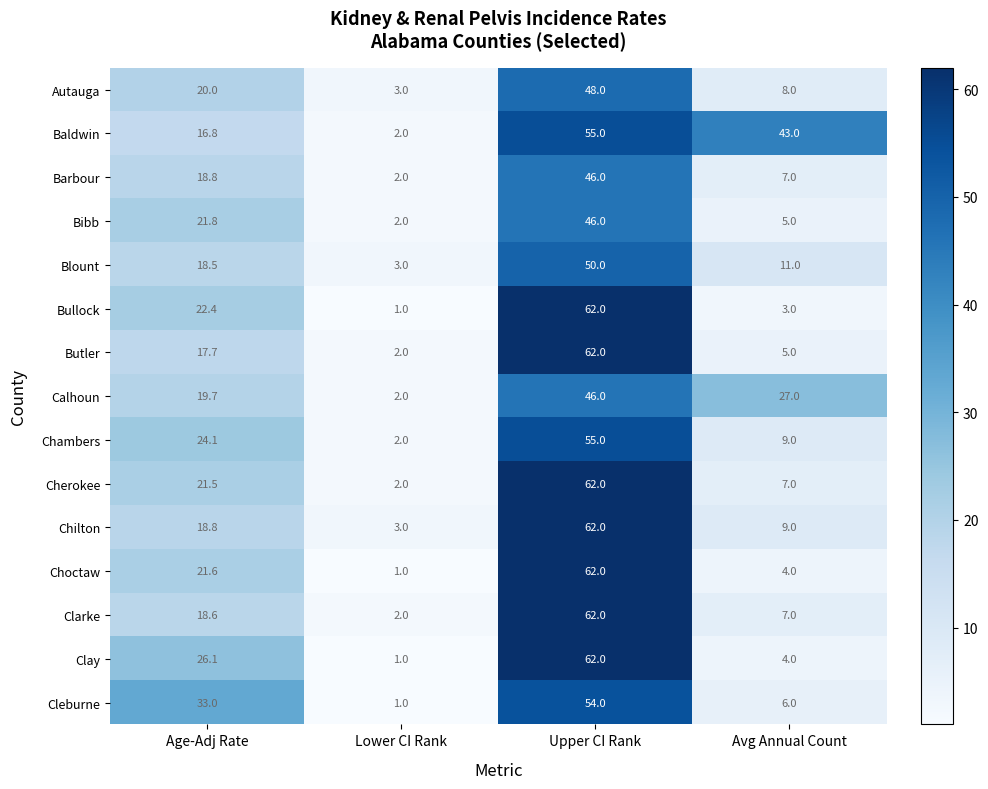

Which series has the largest total across all categories?

Baldwin